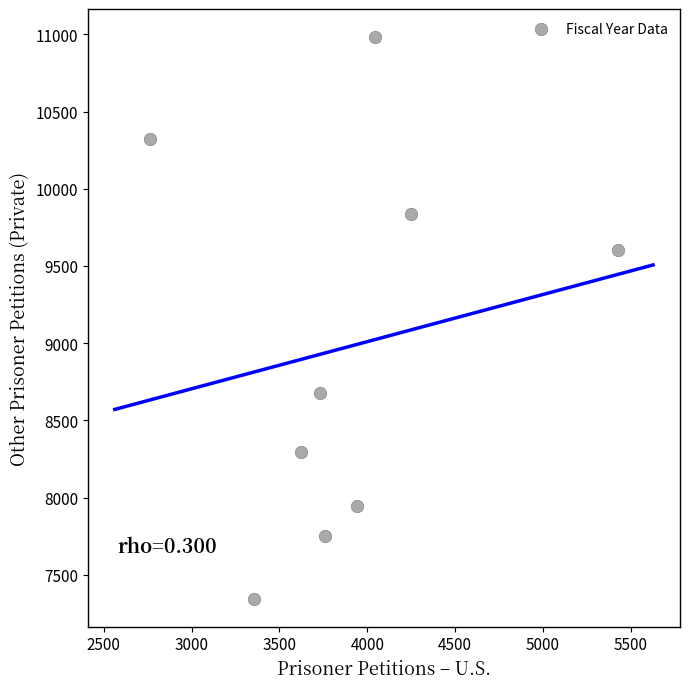

What Y value in the scatter plot is closest to 9164?

9604